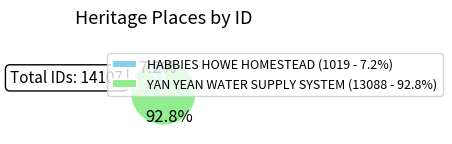

Does YAN YEAN WATER SUPPLY SYSTEM account for over 50% of the chart?

Yes